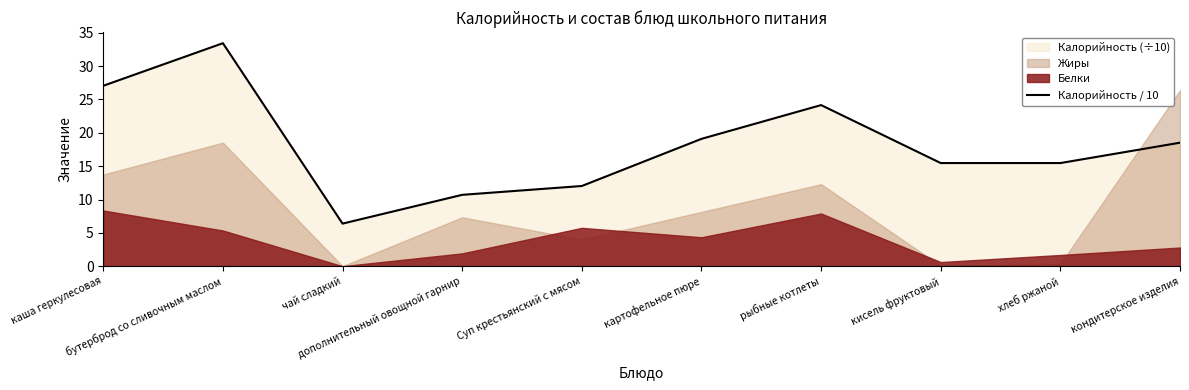

What position from the right is бутерброд со сливочным маслом?

9